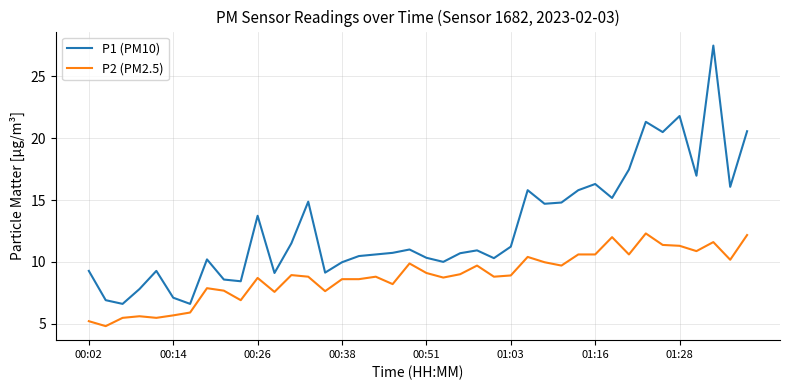

Which series has the largest total across all categories?

P1 (PM10)